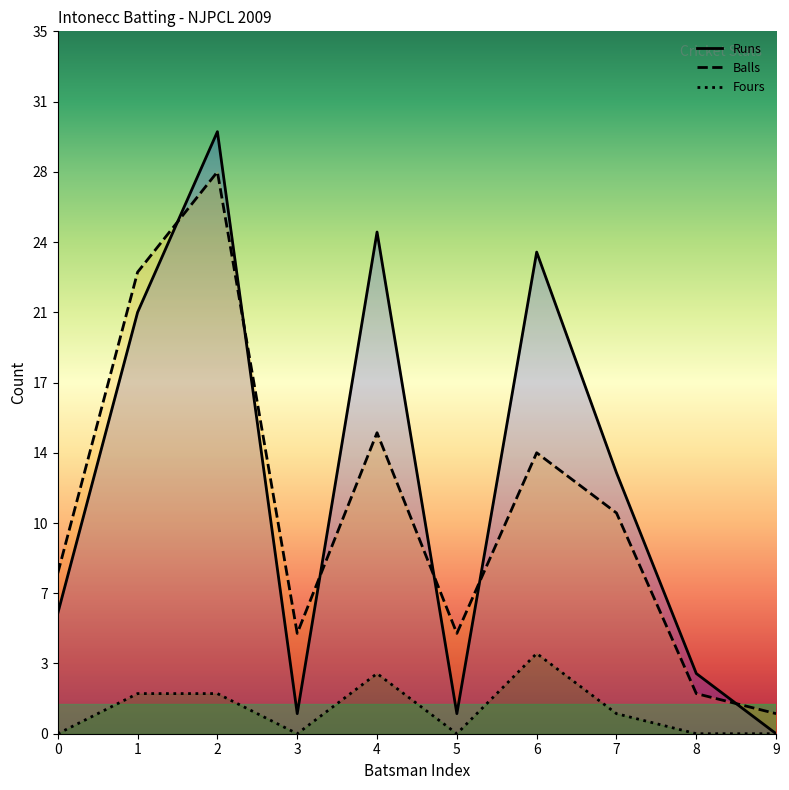

What are all the series names shown in the legend?

Runs, Balls, Fours